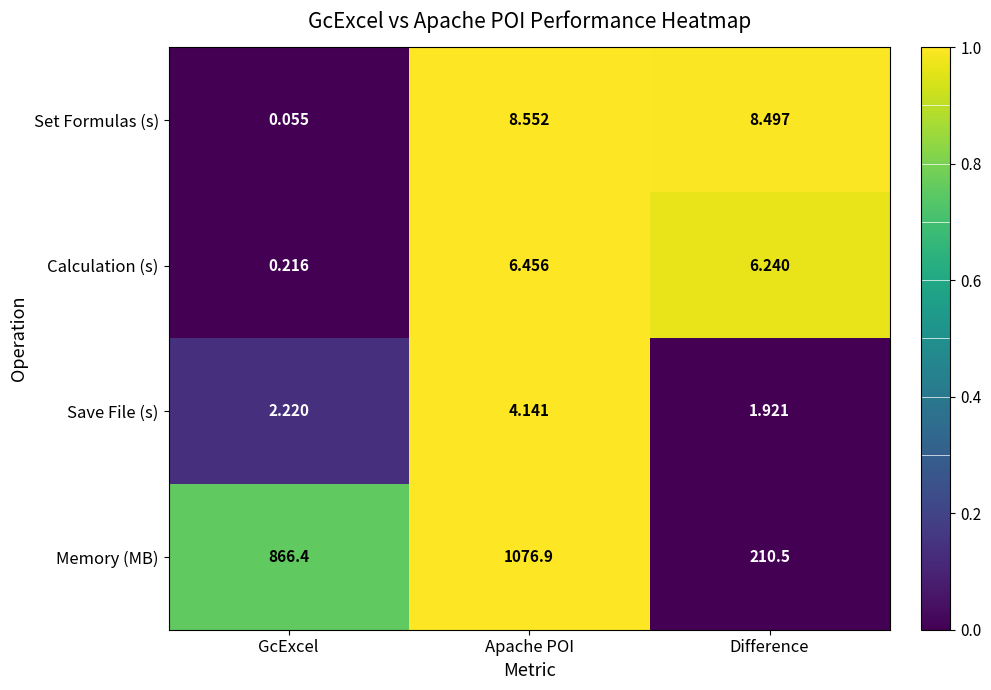

Which category has the lowest value in the Memory (MB) series?

Difference